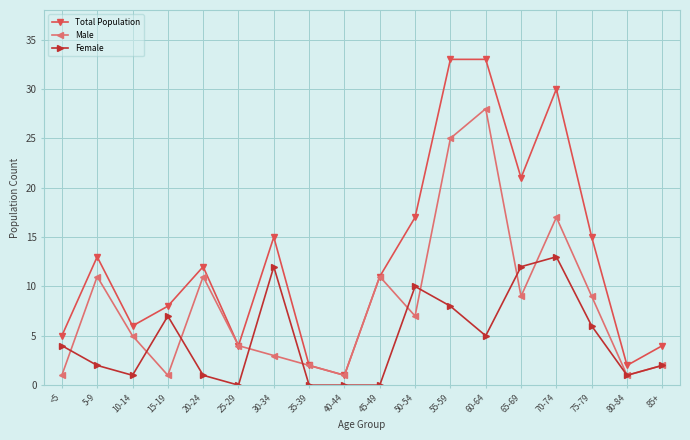

True or false: Female and Total Population intersect in this chart.

False